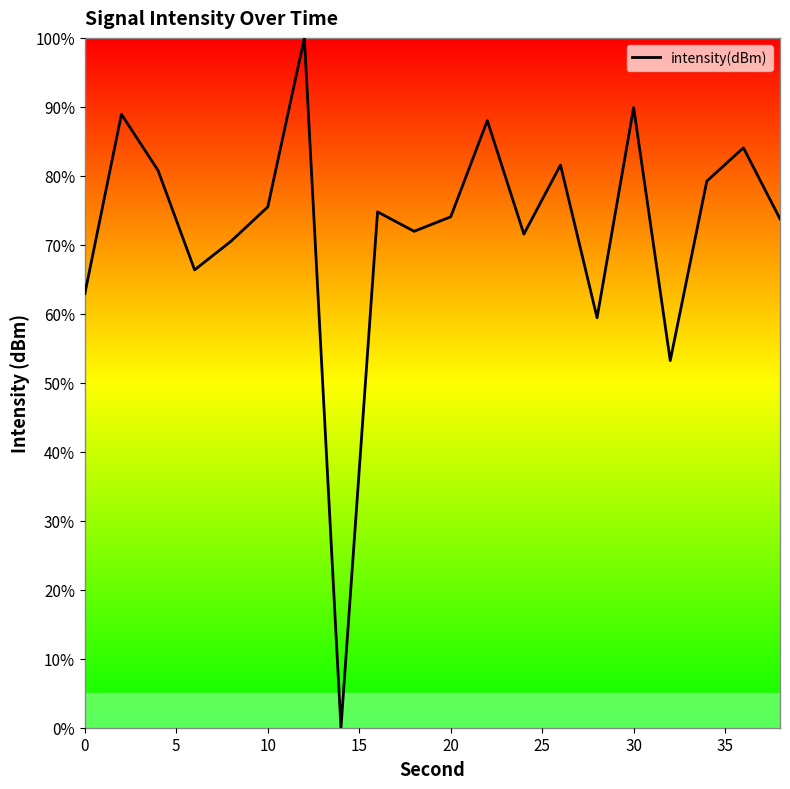

What is the greatest value displayed?

100.0